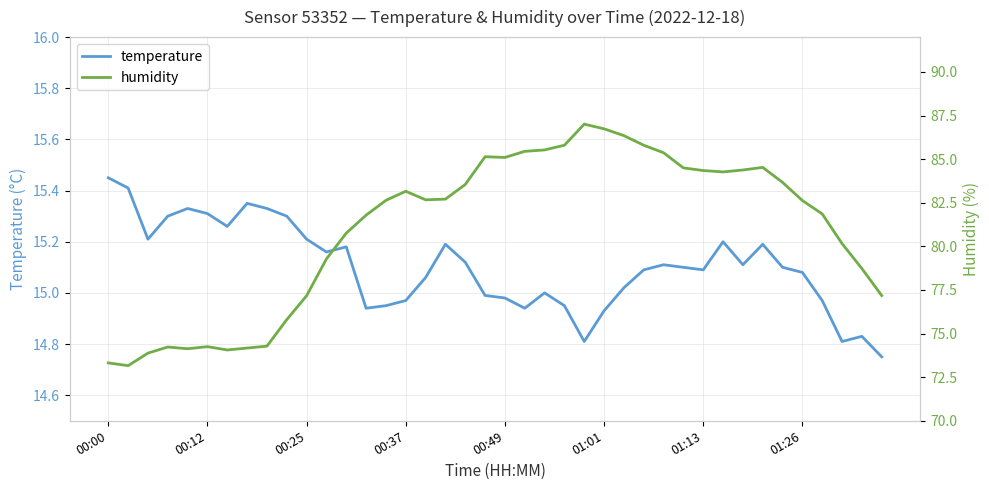

True or false: temperature has more than 1 points higher than both neighbors.

True